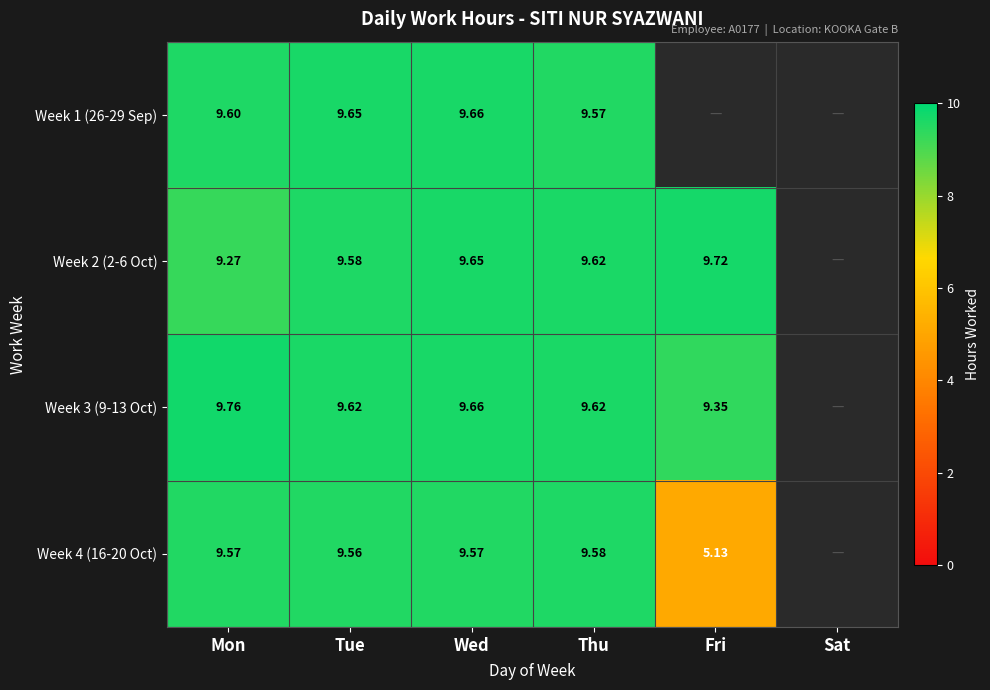

Is it true that Week 4 (16-20 Oct) equals 12.5 at Mon?

False